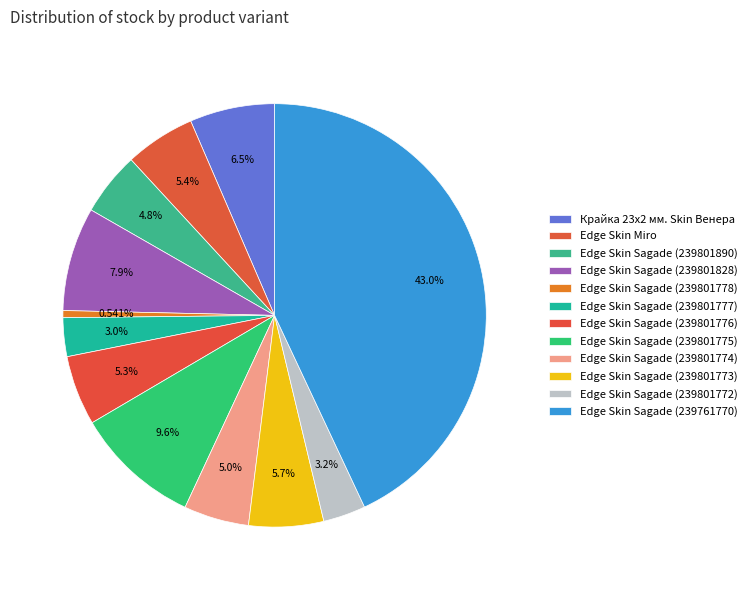

What is the largest slice in the pie chart?

Edge Skin Sagade (239761770)